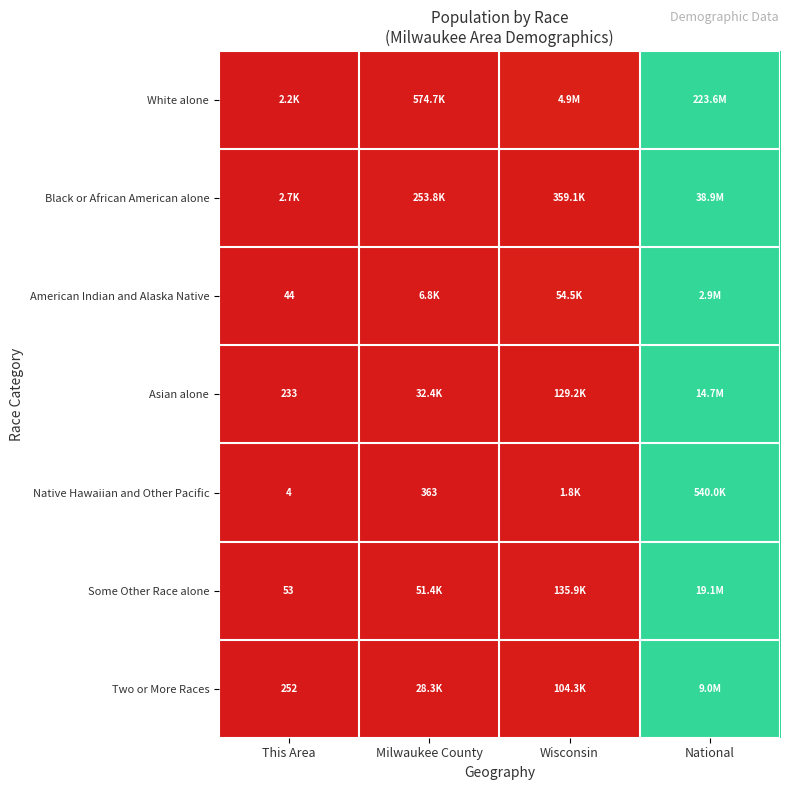

Between Wisconsin and National, which is larger?

National